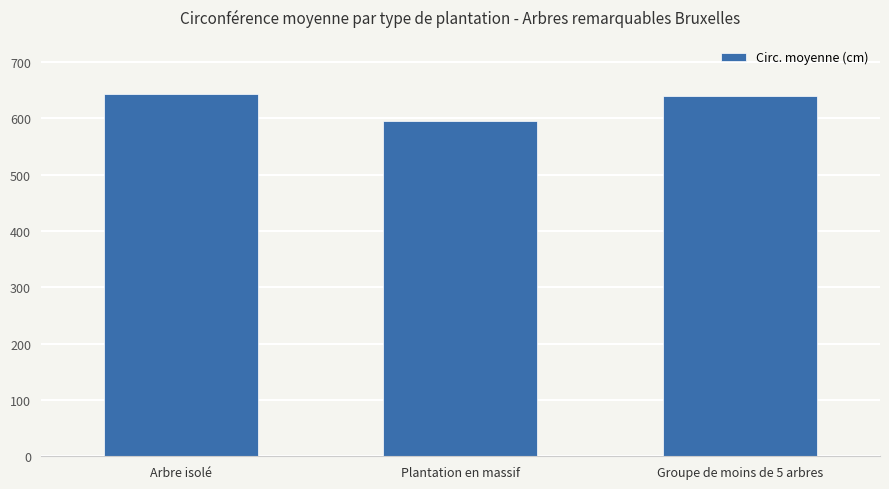

What is the sum of all values?

1877.7